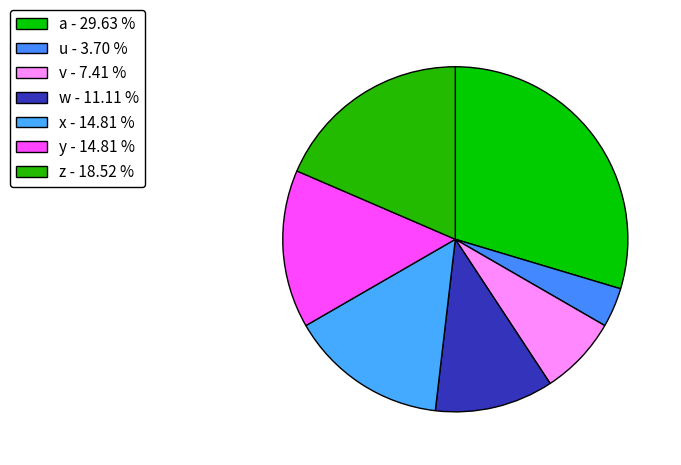

To the nearest percent, what percentage of the pie is w?

11%